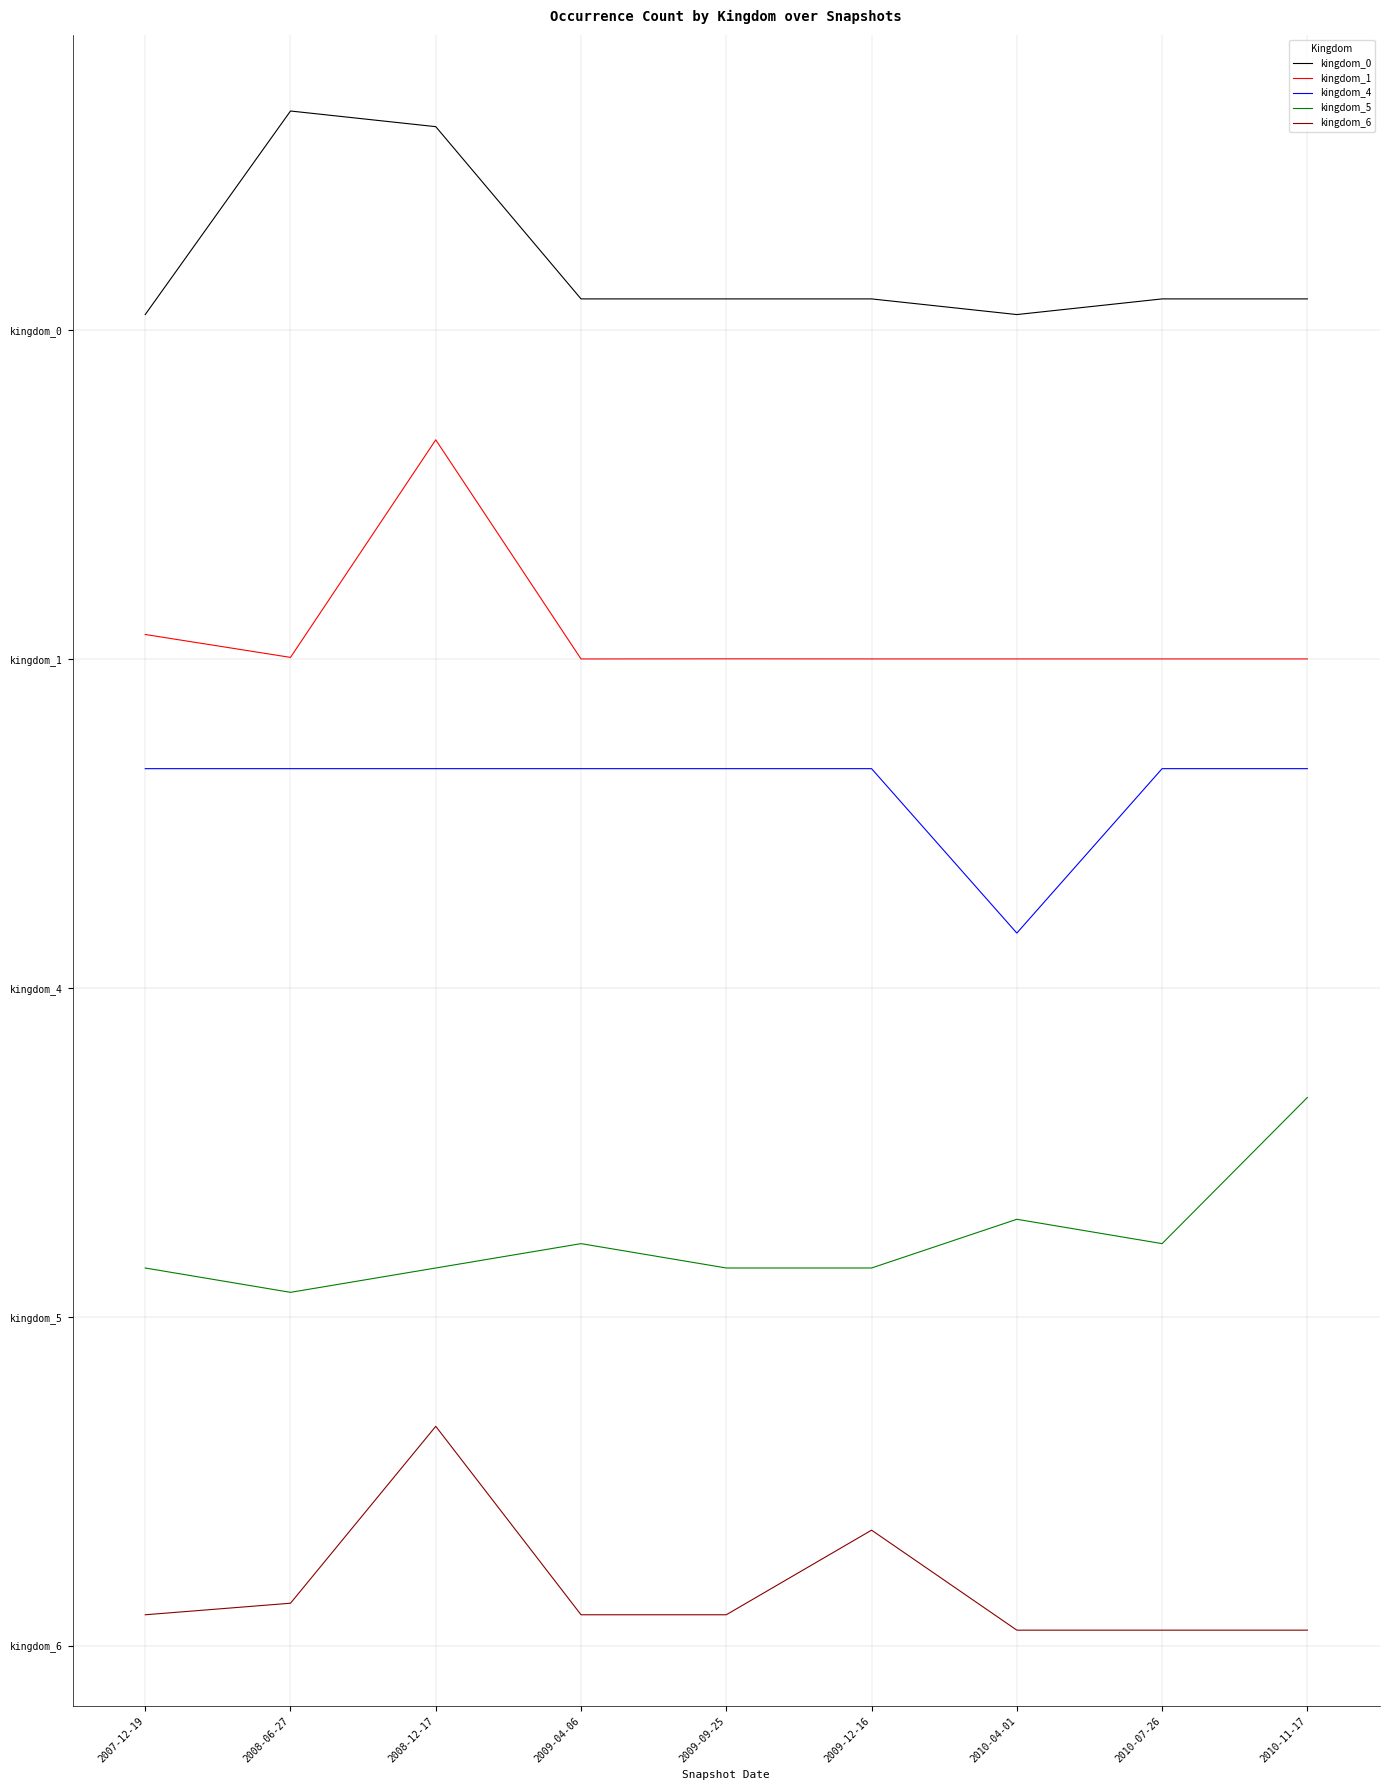

What is the average value of the kingdom_0 series?

6.3